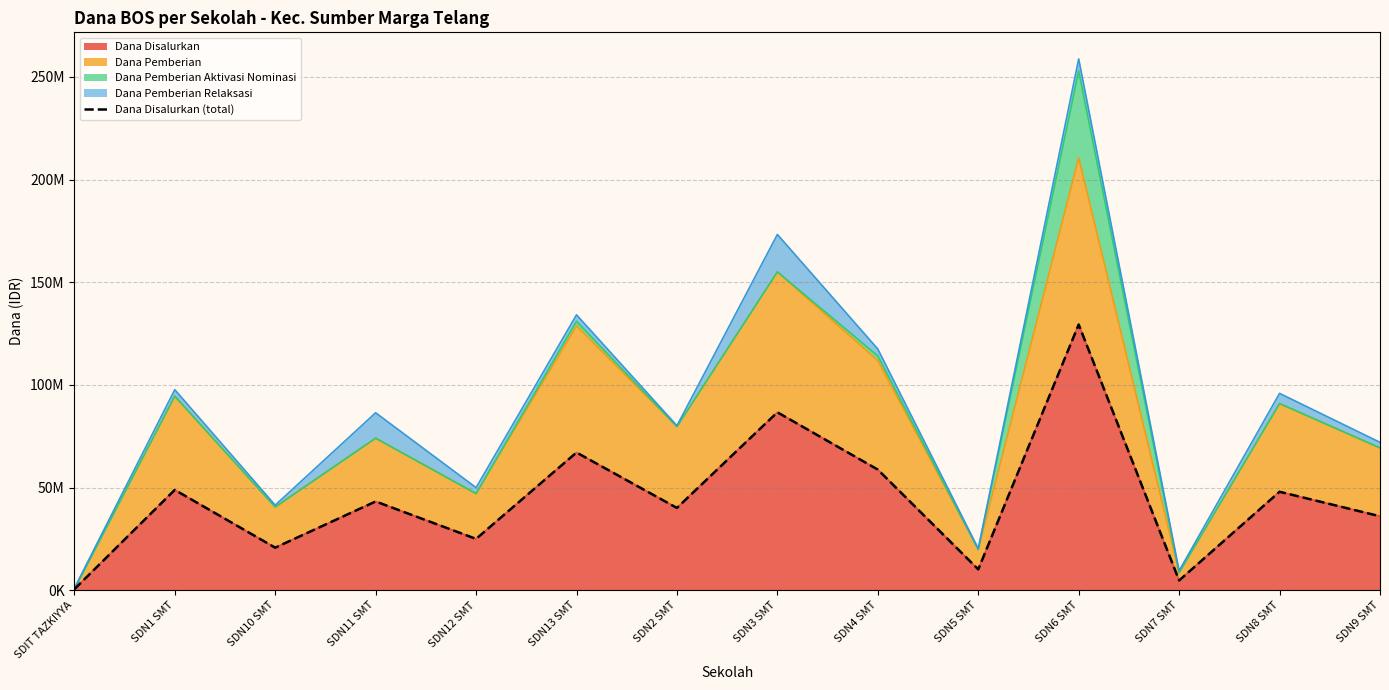

What is the smallest value displayed?

450000